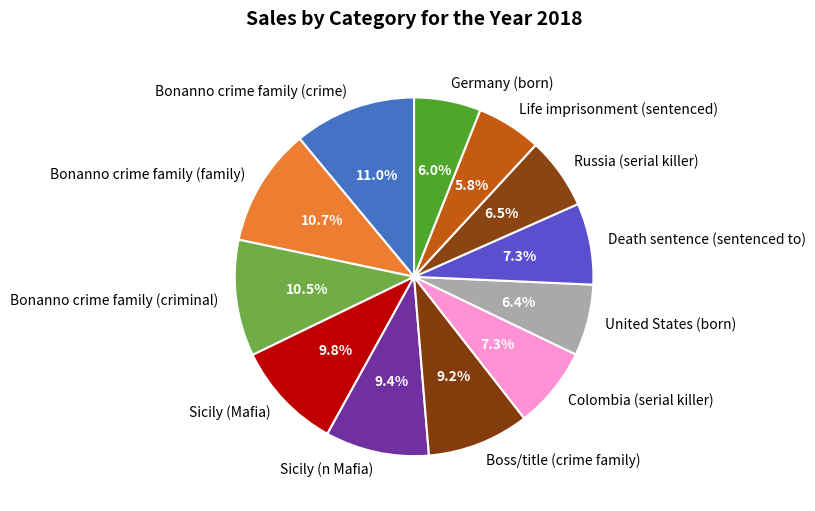

Which has a higher value, Bonanno crime family (criminal) or Bonanno crime family (crime)?

Bonanno crime family (crime)